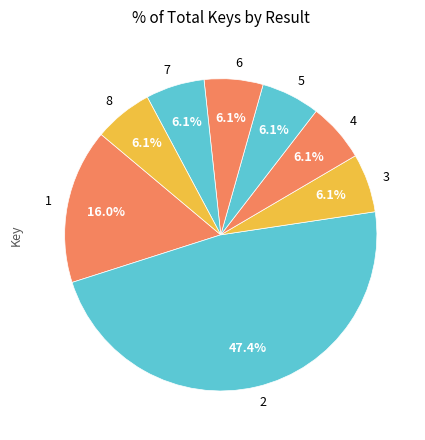

What percentage is NOT represented by 8?

93.9%